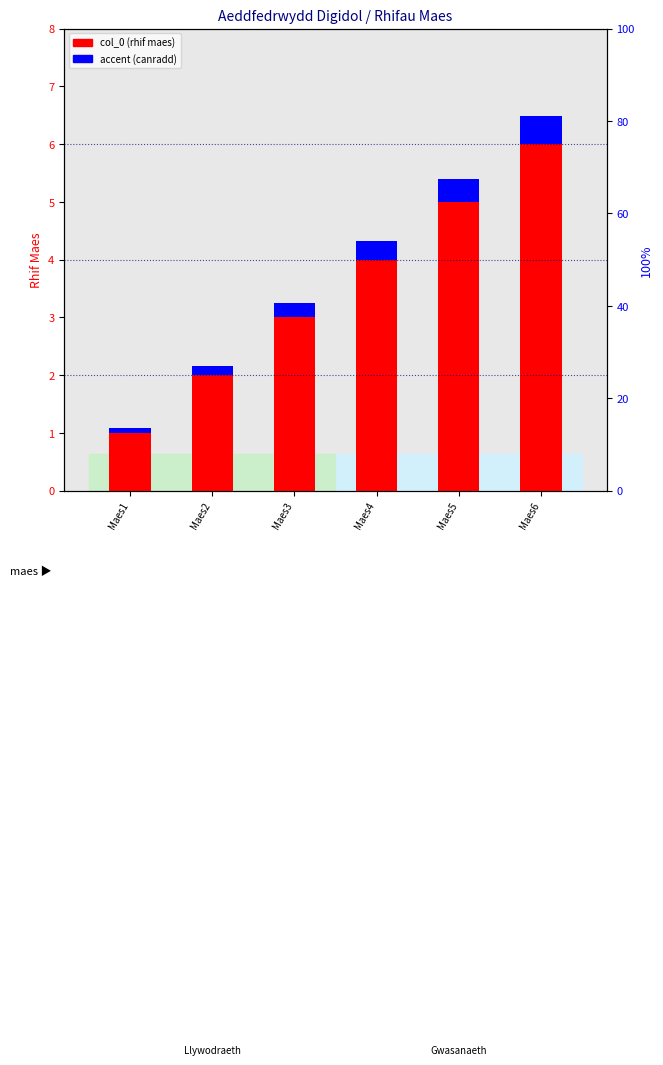

The value of accent at Maes3 is 0.3. True or false?

False